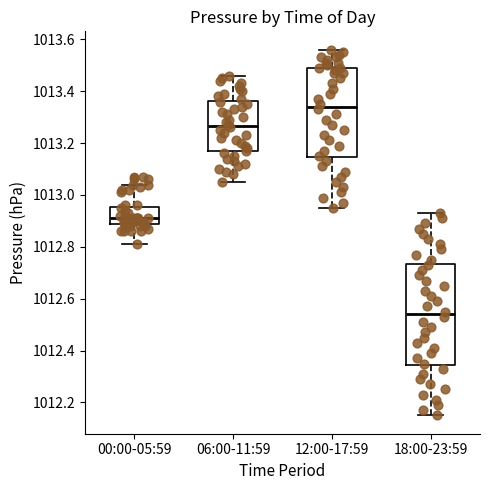

Comparing the boxes themselves (not the whiskers), which one is the tallest?

18:00-23:59